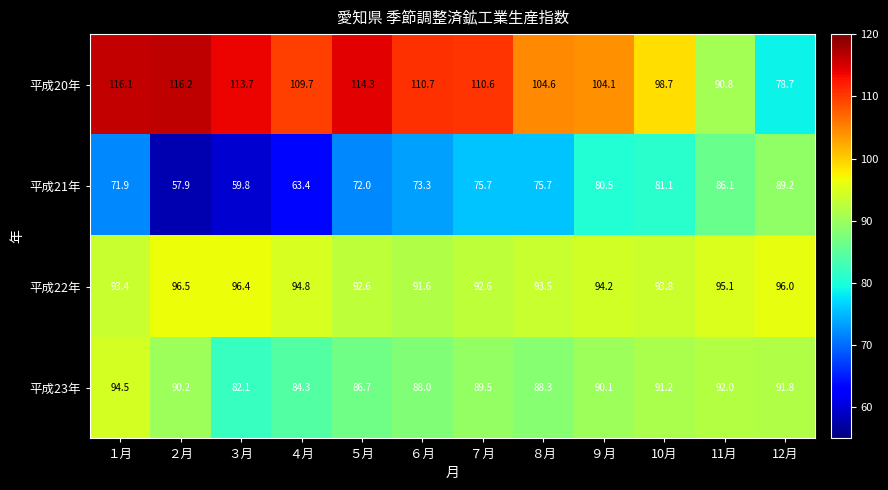

How many data points in 平成23年 are less than 90?

6